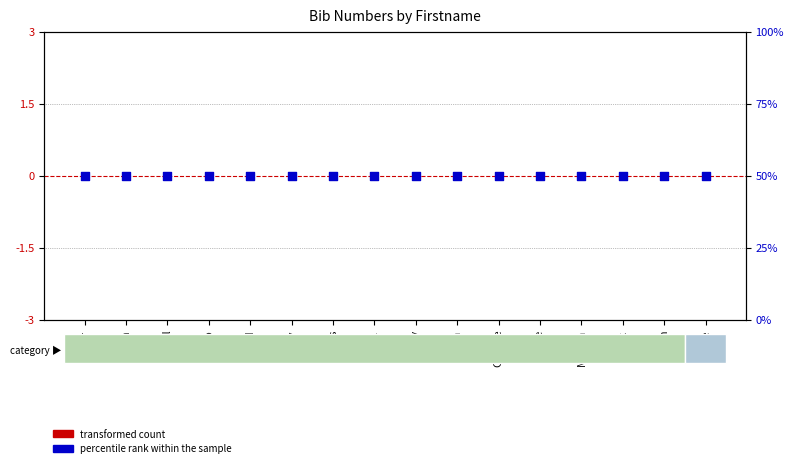

At how many categories does at least one series exceed 29?

16